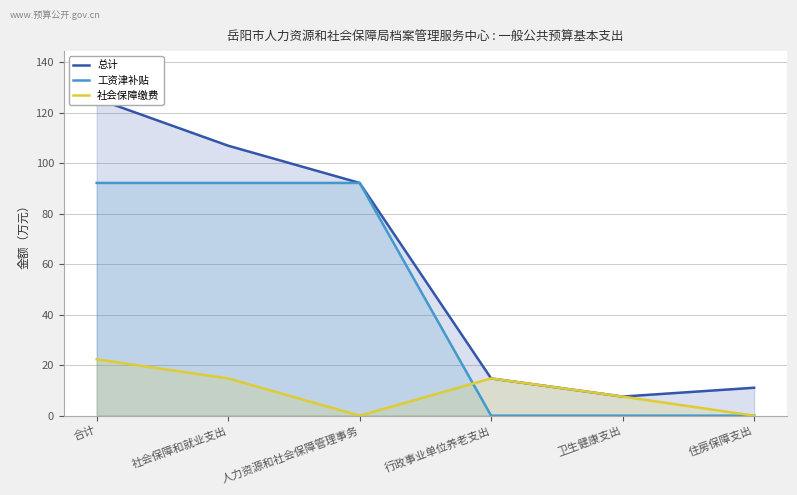

How many interior local valleys does the 总计 series have?

1